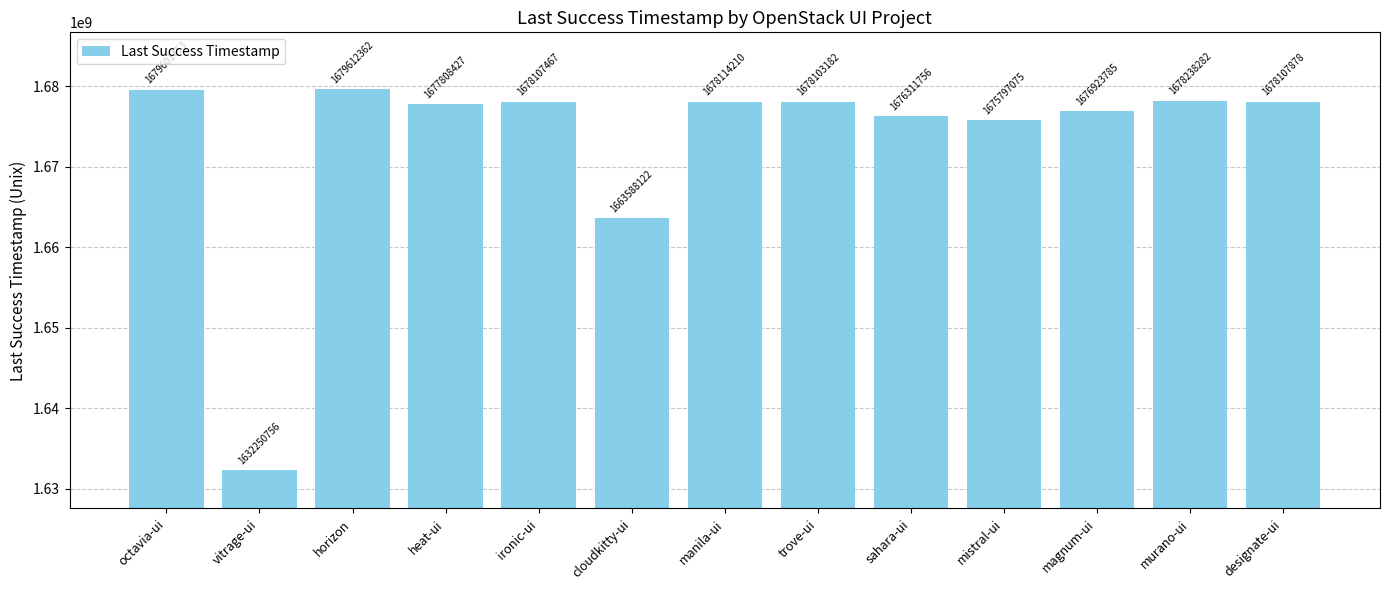

At which category does the chart reach its peak across all series?

horizon